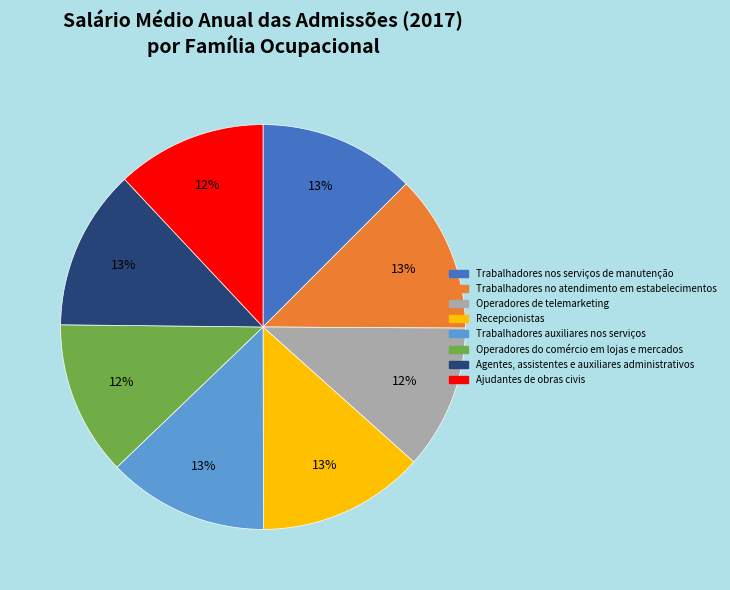

Does any single category account for the majority?

No